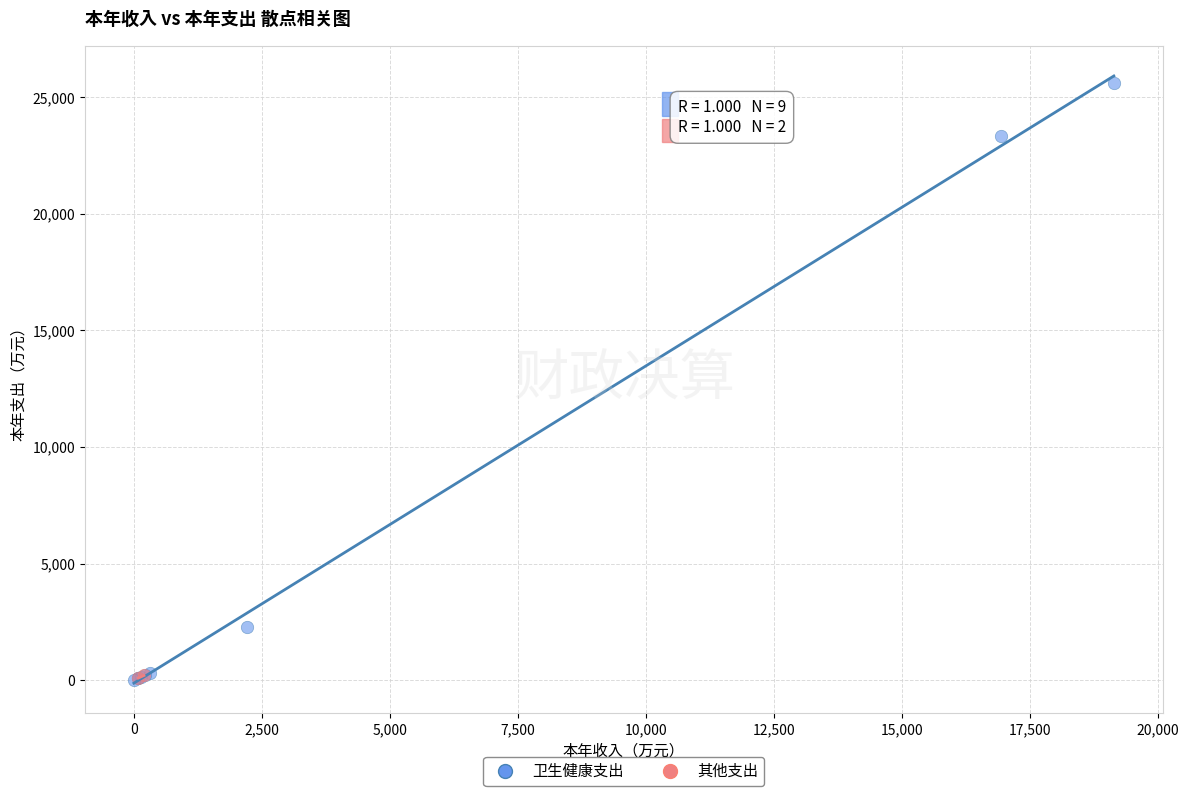

What are all the series names shown in the legend?

卫生健康支出, 其他支出